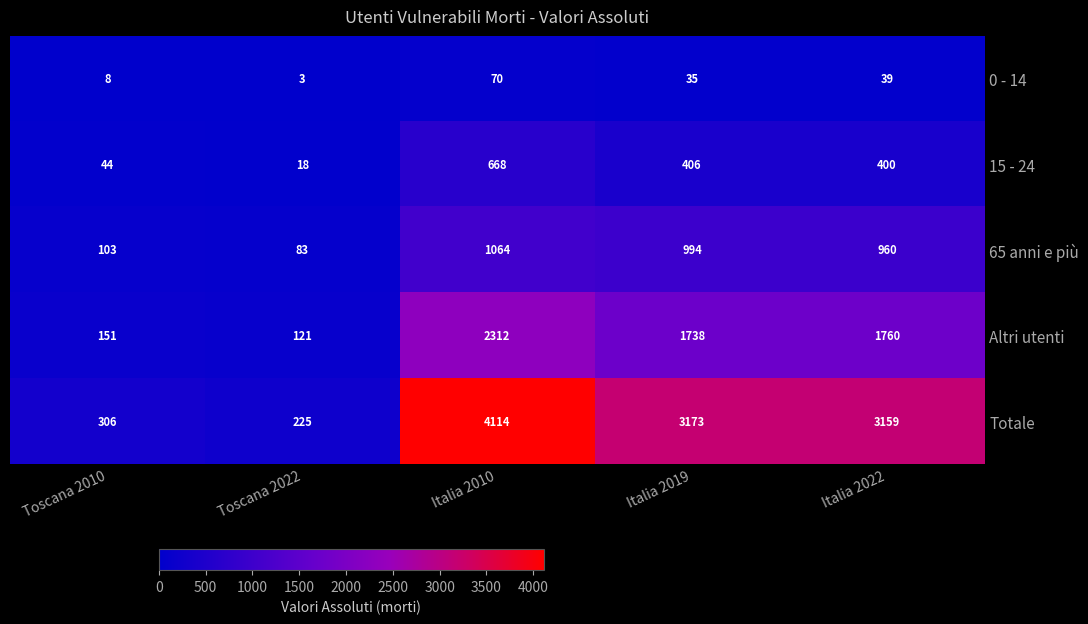

Reading left to right, what are all the values shown in this chart?

0 - 14: Toscana 2010=8	Toscana 2022=3	Italia 2010=70	Italia 2019=35	Italia 2022=39
15 - 24: Toscana 2010=44	Toscana 2022=18	Italia 2010=668	Italia 2019=406	Italia 2022=400
65 anni e più: Toscana 2010=103	Toscana 2022=83	Italia 2010=1064	Italia 2019=994	Italia 2022=960
Altri utenti: Toscana 2010=151	Toscana 2022=121	Italia 2010=2312	Italia 2019=1738	Italia 2022=1760
Totale: Toscana 2010=306	Toscana 2022=225	Italia 2010=4114	Italia 2019=3173	Italia 2022=3159